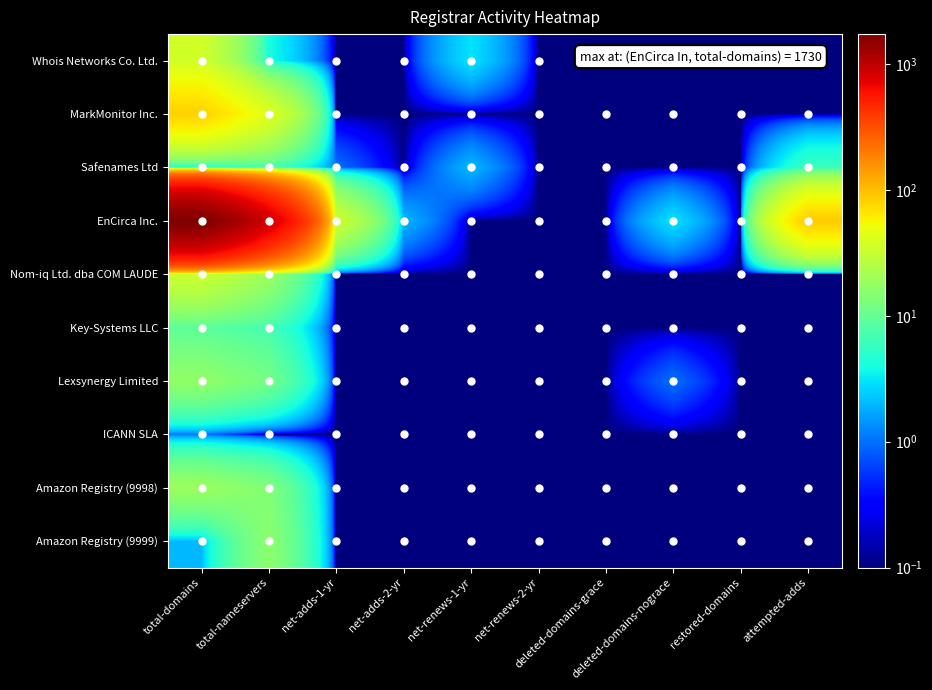

Which series has the widest spread of values?

EnCirca Inc.